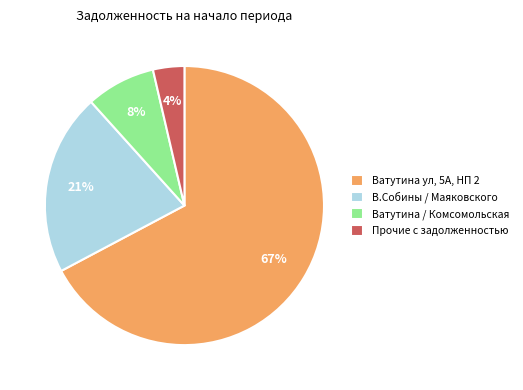

Which slice represents more than half of the pie?

Ватутина ул, 5А, НП 2